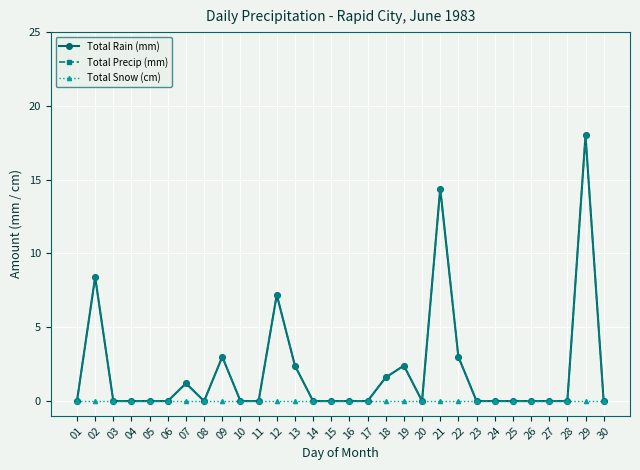

Reading right to left, transcribe all the data shown in this chart.

Total Rain (mm): 30=0.0	29=18.0	28=0.0	27=0.0	26=0.0	25=0.0	24=0.0	23=0.0	22=3.0	21=14.4	20=0.0	19=2.4	18=1.6	17=0.0	16=0.0	15=0.0	14=0.0	13=2.4	12=7.2	11=0.0	10=0.0	09=3.0	08=0.0	07=1.2	06=0.0	05=0.0	04=0.0	03=0.0	02=8.4	01=0.0
Total Precip (mm): 30=0.0	29=18.0	28=0.0	27=0.0	26=0.0	25=0.0	24=0.0	23=0.0	22=3.0	21=14.4	20=0.0	19=2.4	18=1.6	17=0.0	16=0.0	15=0.0	14=0.0	13=2.4	12=7.2	11=0.0	10=0.0	09=3.0	08=0.0	07=1.2	06=0.0	05=0.0	04=0.0	03=0.0	02=8.4	01=0.0
Total Snow (cm): 30=0.0	29=0.0	28=0.0	27=0.0	26=0.0	25=0.0	24=0.0	23=0.0	22=0.0	21=0.0	20=0.0	19=0.0	18=0.0	17=0.0	16=0.0	15=0.0	14=0.0	13=0.0	12=0.0	11=0.0	10=0.0	09=0.0	08=0.0	07=0.0	06=0.0	05=0.0	04=0.0	03=0.0	02=0.0	01=0.0